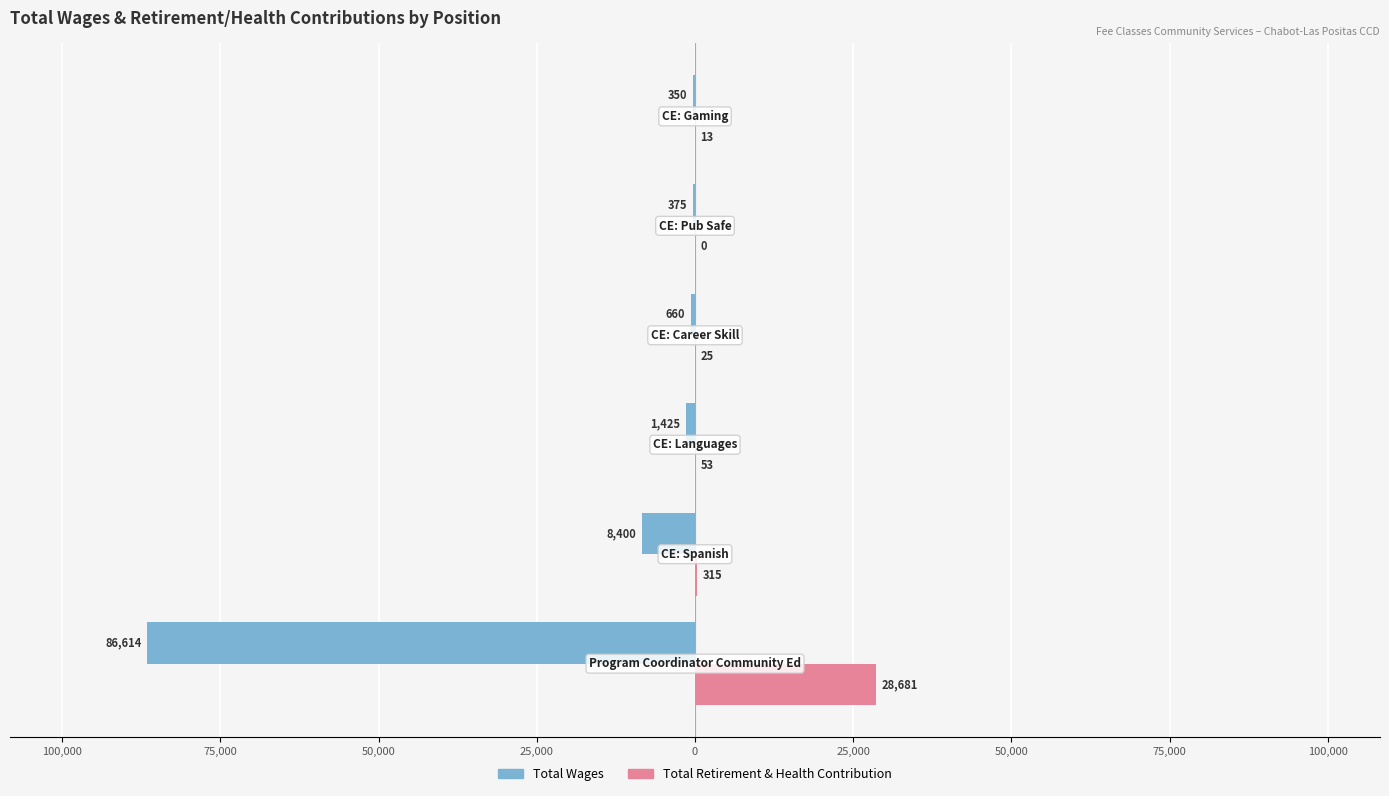

What are all the series names shown in the legend?

Total Wages, Total Retirement & Health Contribution